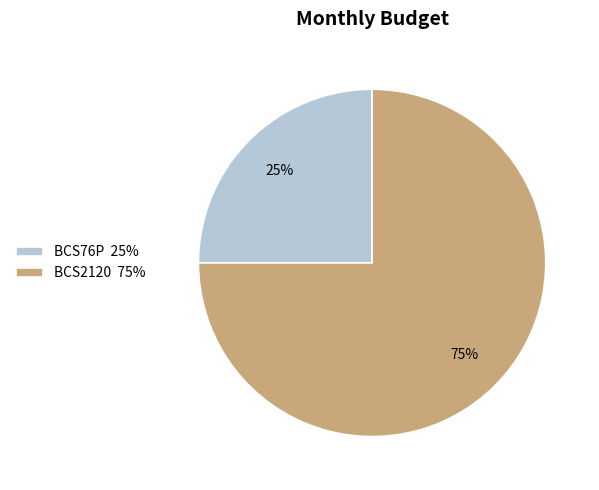

To the nearest percent, what percentage of the pie is BCS76P?

25%